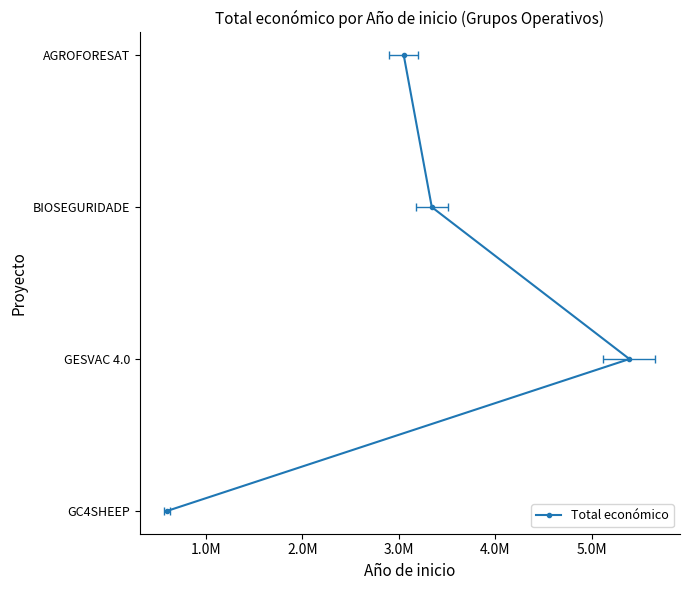

The value at 3.0M is 4. True or false?

True